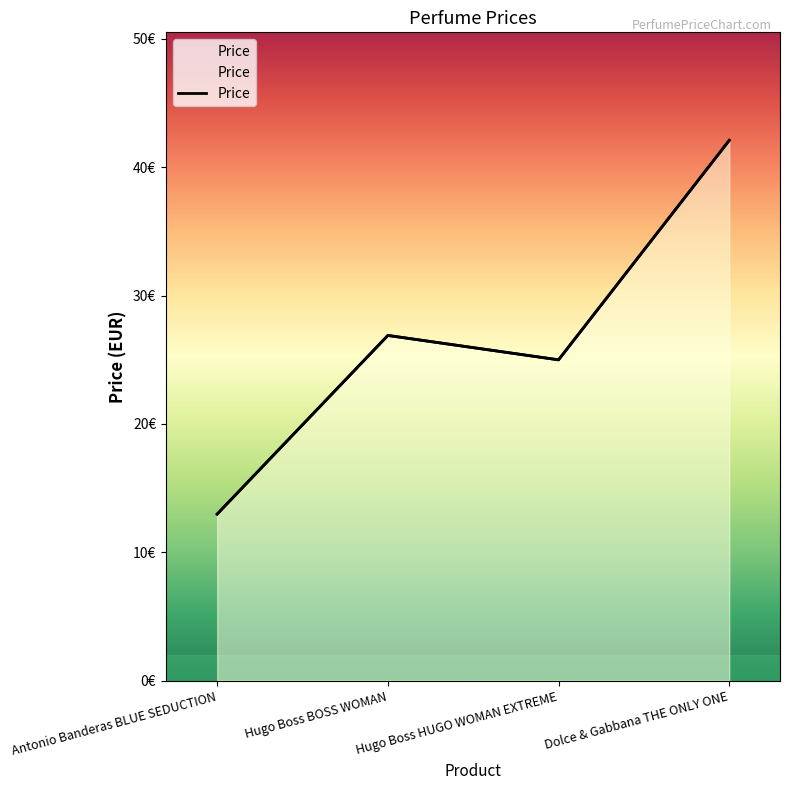

True or false: the data shows 13.0 at Antonio Banderas BLUE SEDUCTION.

True